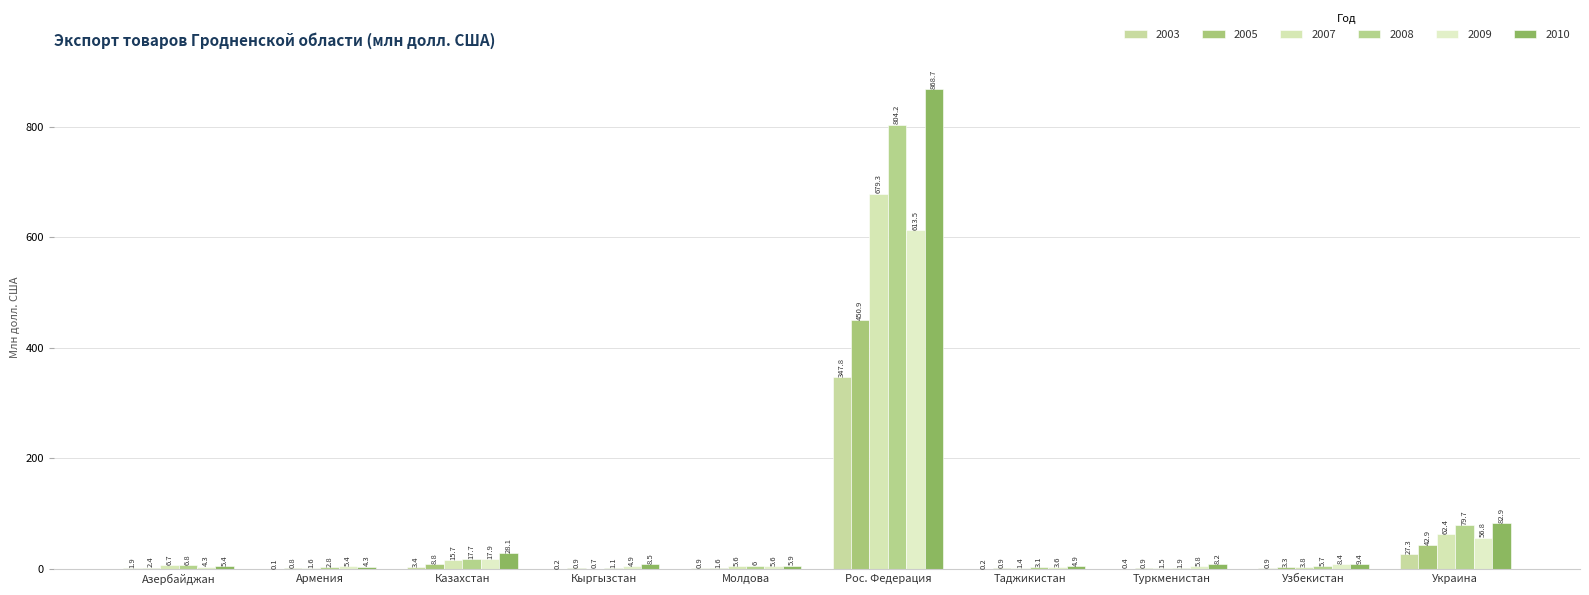

Which label corresponds to the largest value in the chart?

Рос. Федерация